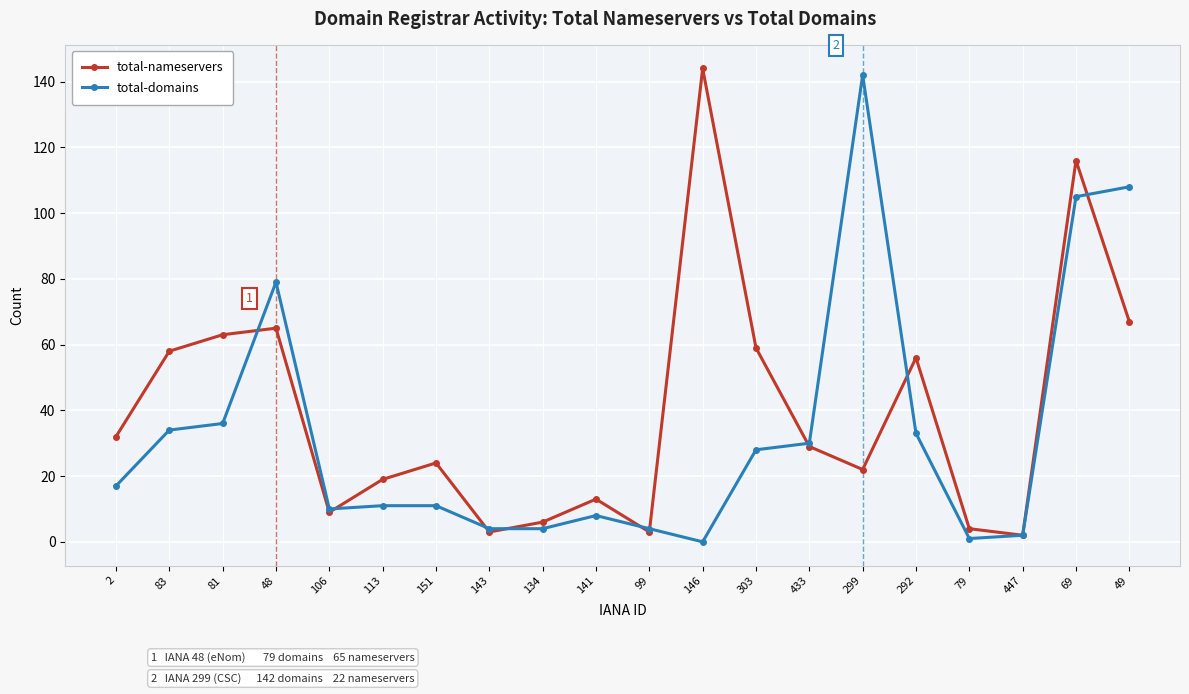

What is the difference between the maximum and minimum values in the total-nameservers series?

142